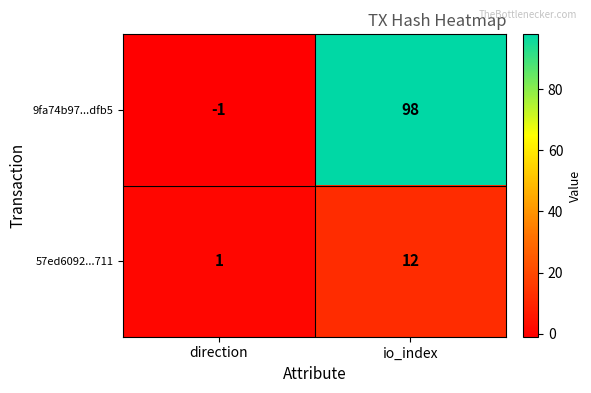

Rank the series by their maximum value, from highest to lowest.

9fa74b97...dfb5, 57ed6092...711